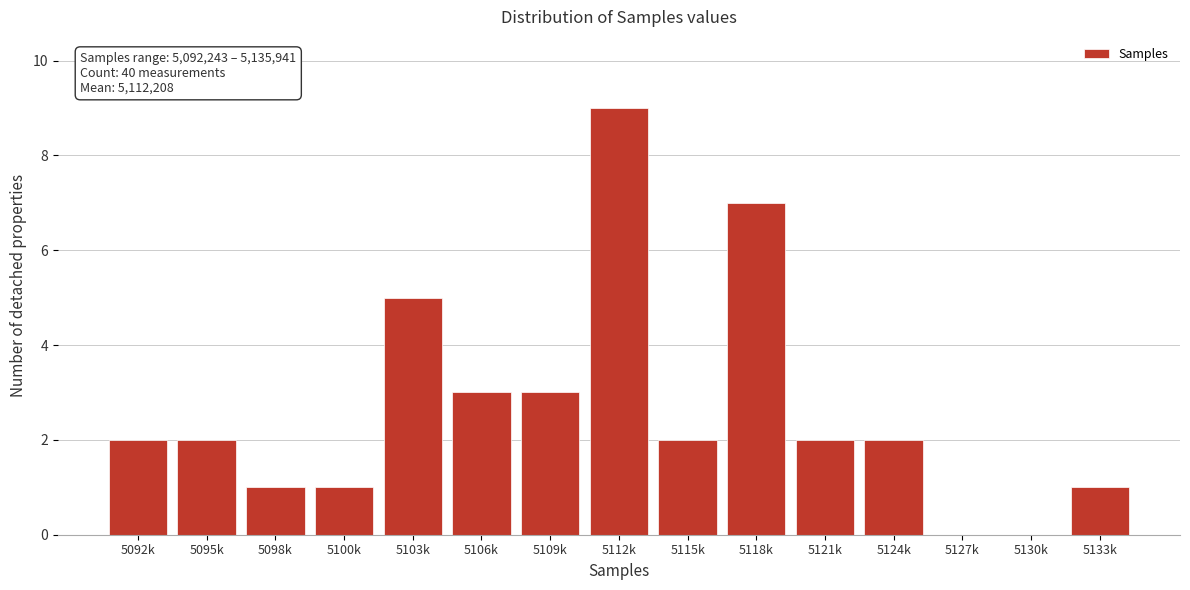

Reading left to right, what are all the values shown in this chart?

5092k=2	5095k=2	5098k=1	5100k=1	5103k=5	5106k=3	5109k=3	5112k=9	5115k=2	5118k=7	5121k=2	5124k=2	5127k=0	5130k=0	5133k=1